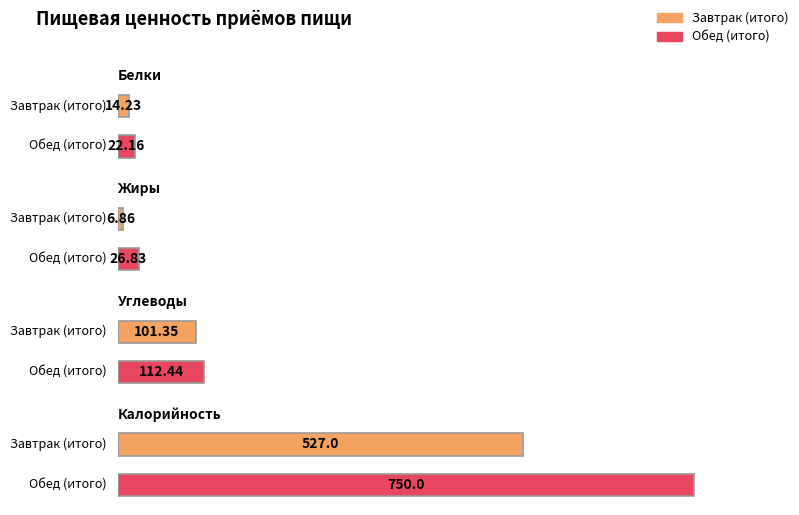

Reading left to right, what are all the values shown in this chart?

Белки: 14.2	22.2
Жиры: 6.9	26.8
Углеводы: 101.3	112.4
Калорийность: 527.0	750.0